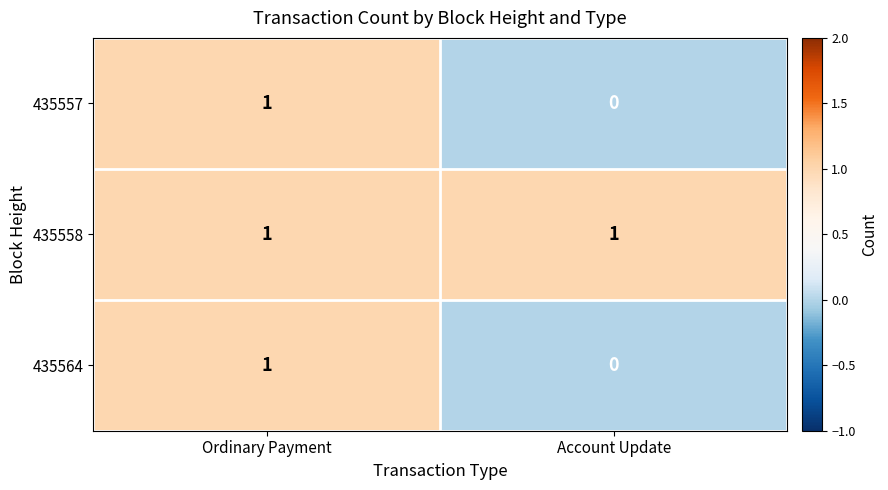

Which category has the highest value in the 435564 series?

Ordinary Payment